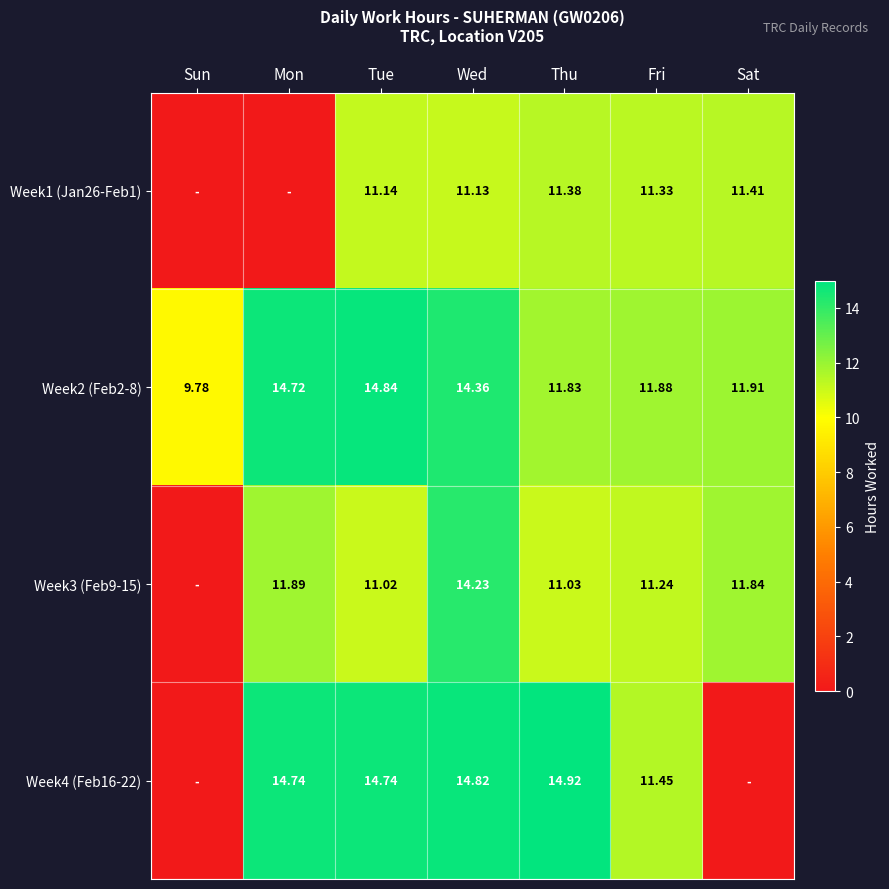

What is the approximate value of Week2 (Feb2-8) at Mon?

14.7